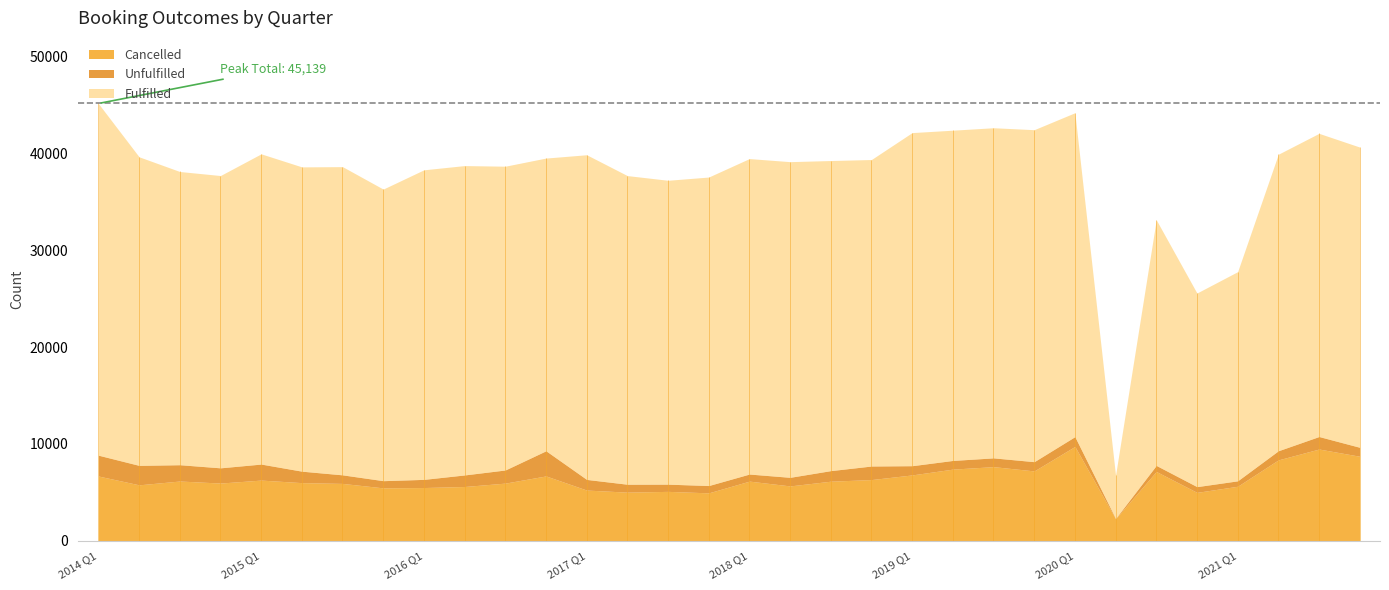

What is the value of the Cancelled point at the 17th from the left?

6166